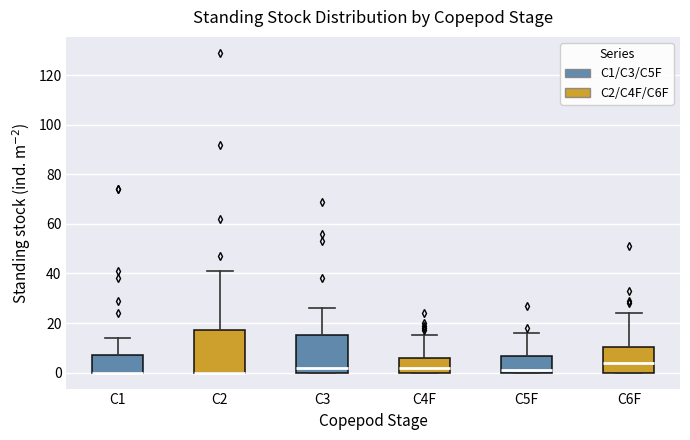

Comparing the boxes themselves (not the whiskers), which one is the tallest?

C2